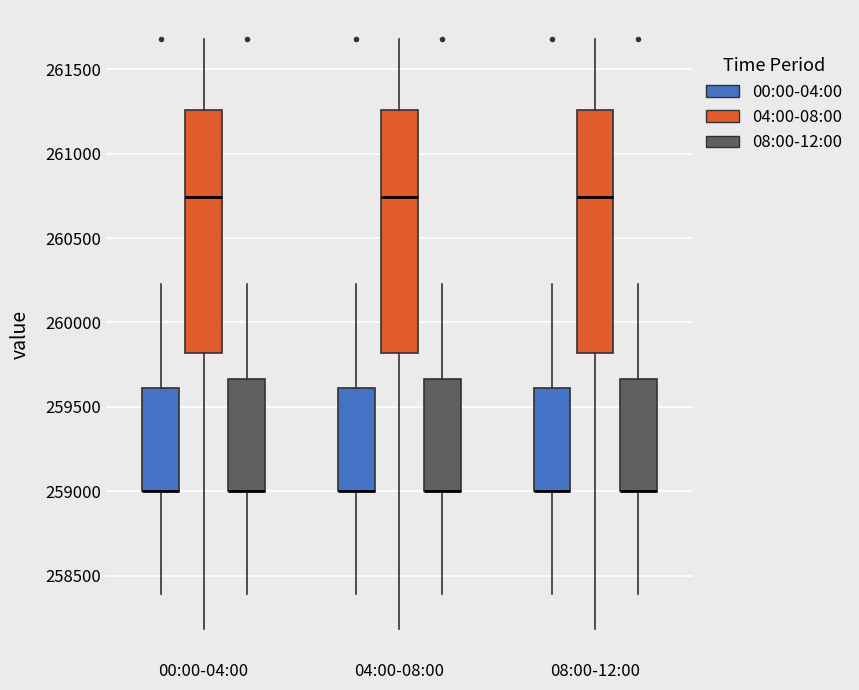

Reading left to right, read every box against the y-axis: the position of its median line, the range the box covers, and the ends of its whiskers. The values are not printed on the chart, so give them approximately, as read against the axis.

00:00-04:00 (00:00-04:00): median 259000 (drawn on the box's lower edge), box 259000 to 259600, whiskers 258400 to 260250
00:00-04:00 (04:00-08:00): median 260750, box 259800 to 261250, whiskers 258200 to 261700
00:00-04:00 (08:00-12:00): median 259000 (drawn on the box's lower edge), box 259000 to 259650, whiskers 258400 to 260250
04:00-08:00 (00:00-04:00): median 259000 (drawn on the box's lower edge), box 259000 to 259600, whiskers 258400 to 260250
04:00-08:00 (04:00-08:00): median 260750, box 259800 to 261250, whiskers 258200 to 261700
04:00-08:00 (08:00-12:00): median 259000 (drawn on the box's lower edge), box 259000 to 259650, whiskers 258400 to 260250
08:00-12:00 (00:00-04:00): median 259000 (drawn on the box's lower edge), box 259000 to 259600, whiskers 258400 to 260250
08:00-12:00 (04:00-08:00): median 260750, box 259800 to 261250, whiskers 258200 to 261700
08:00-12:00 (08:00-12:00): median 259000 (drawn on the box's lower edge), box 259000 to 259650, whiskers 258400 to 260250